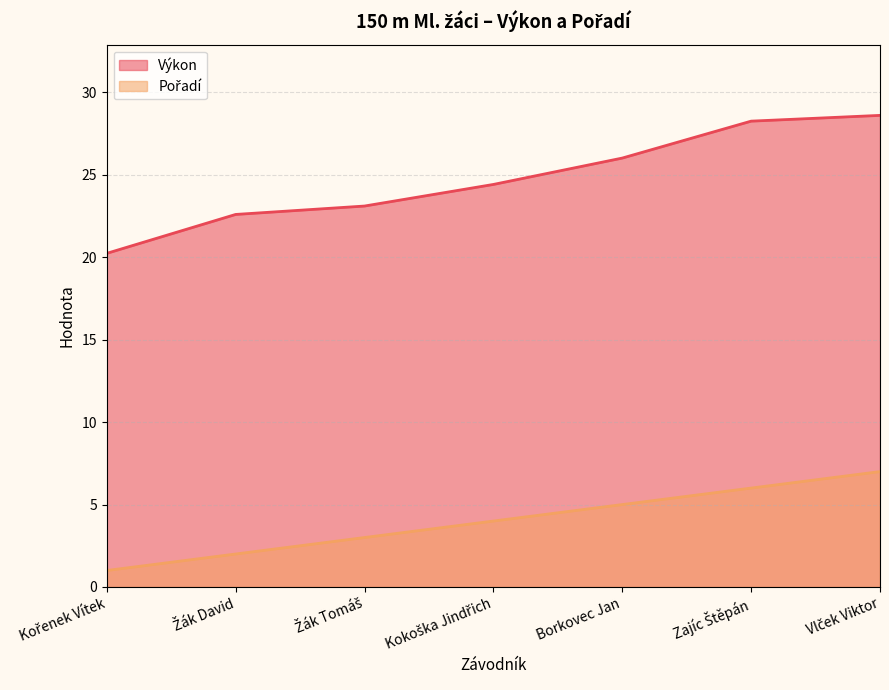

What is the spread (max minus min) of values at Žák David?

20.6